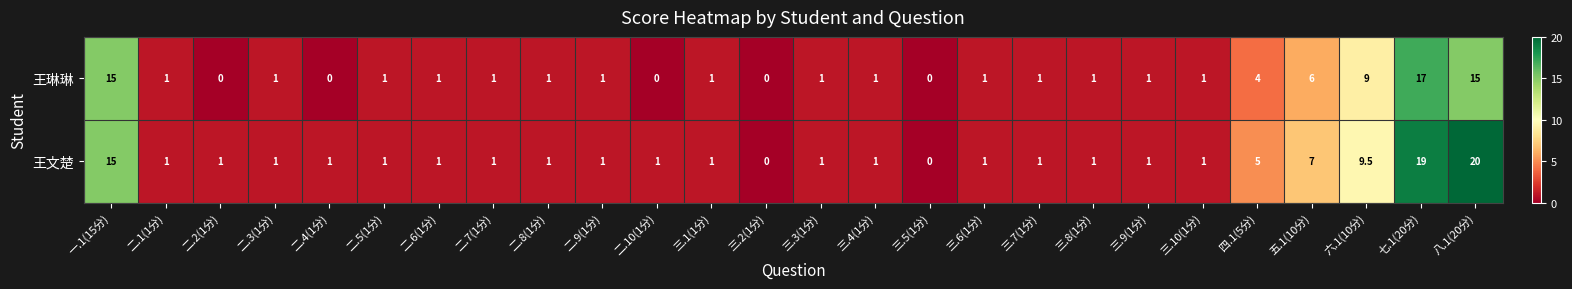

Rank the series at 七.1(20分) from highest to lowest value.

王文楚, 王琳琳